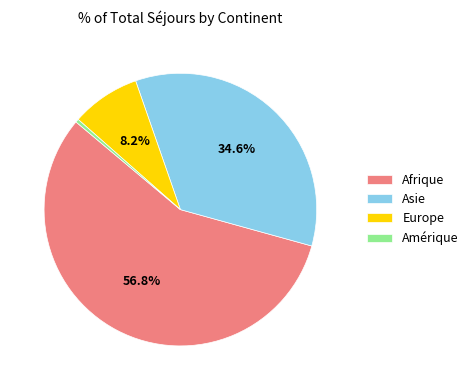

What is the majority slice?

Afrique